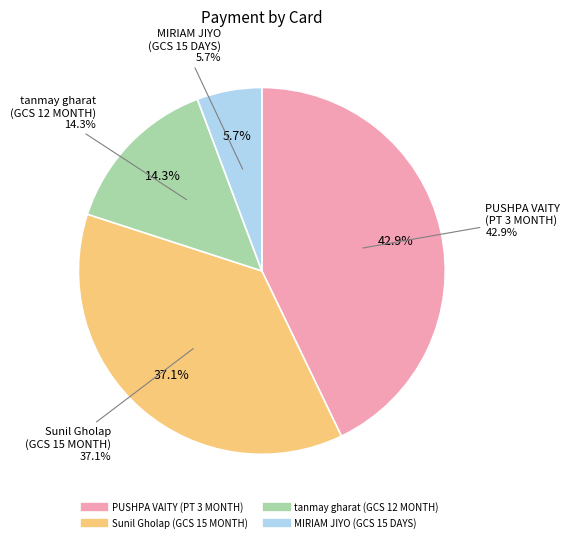

What is the total percentage of PUSHPA VAITY (PT 3 MONTH) and tanmay gharat (GCS 12 MONTH)?

57.1%